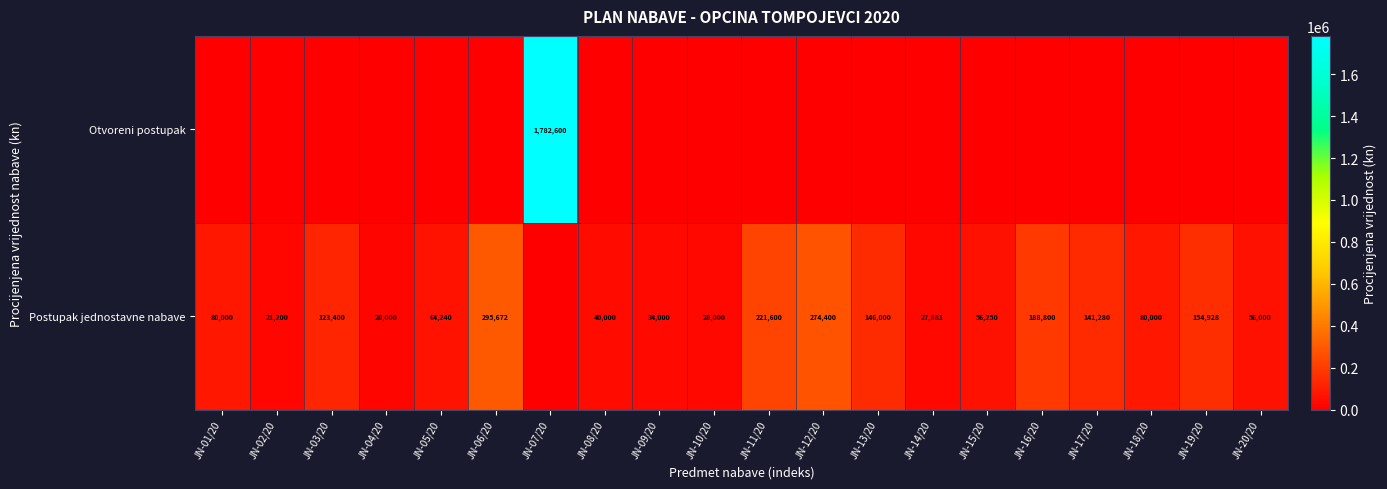

The Postupak jednostavne nabave series shows 40000 at JN-08/20. True or false?

True